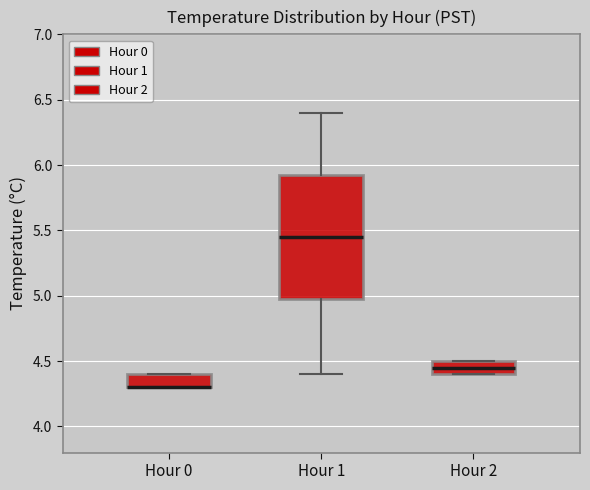

Reading left to right, transcribe this box plot: for each box, give where its median line is, the range the box spans, and where its two whiskers end, as read against the y-axis. The values are not printed on the chart, so give them approximately, as read against the axis.

Hour 0: median 4.30 (drawn on the box's lower edge), box 4.30 to 4.40, whiskers 4.30 to 4.40
Hour 1: median 5.45, box 5.00 to 5.95, whiskers 4.40 to 6.40
Hour 2: median 4.45, box 4.40 to 4.50, whiskers 4.40 to 4.50